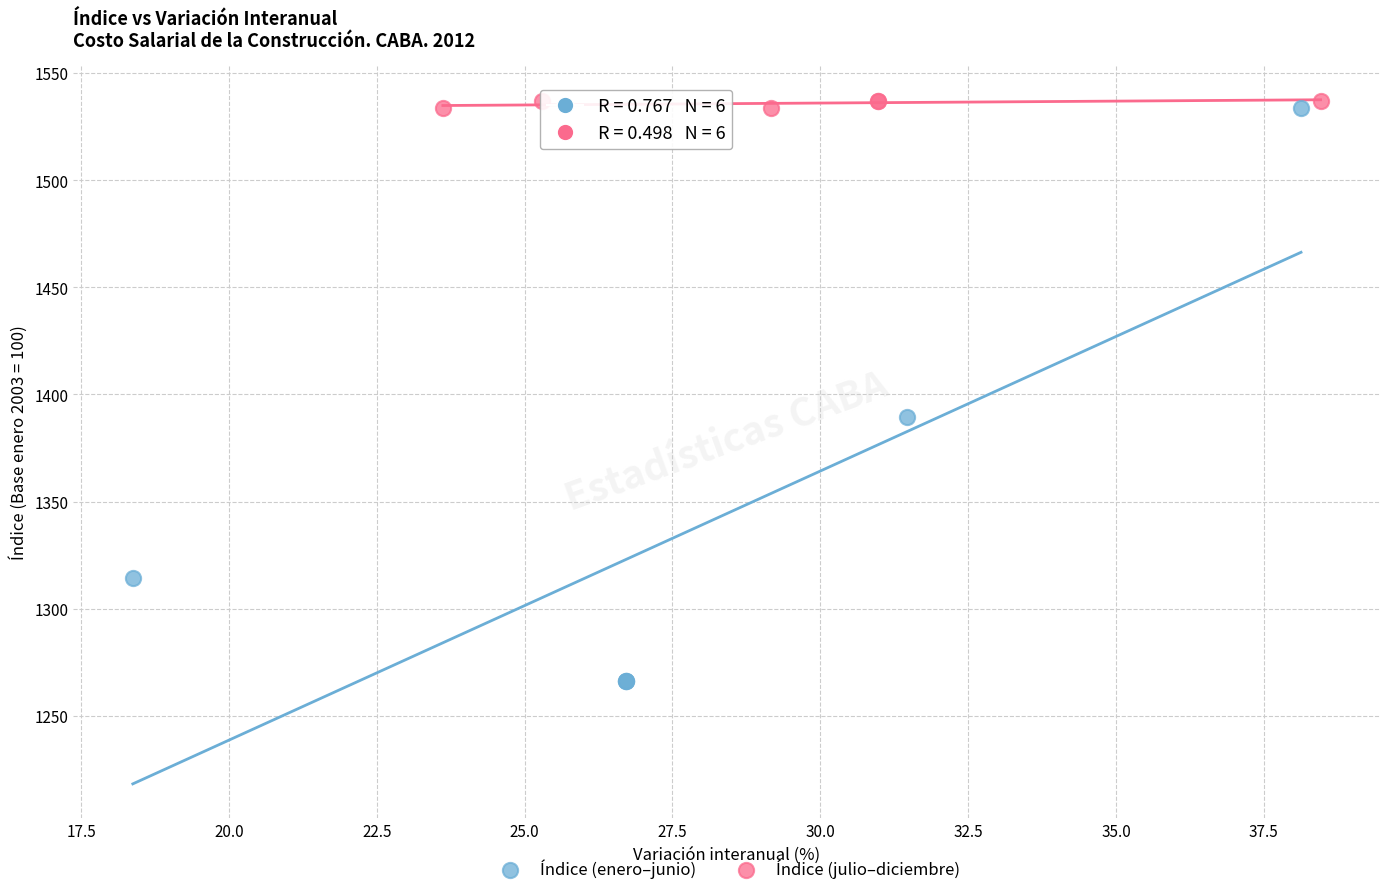

Which series has the widest spread of Y values?

Índice (enero–junio)